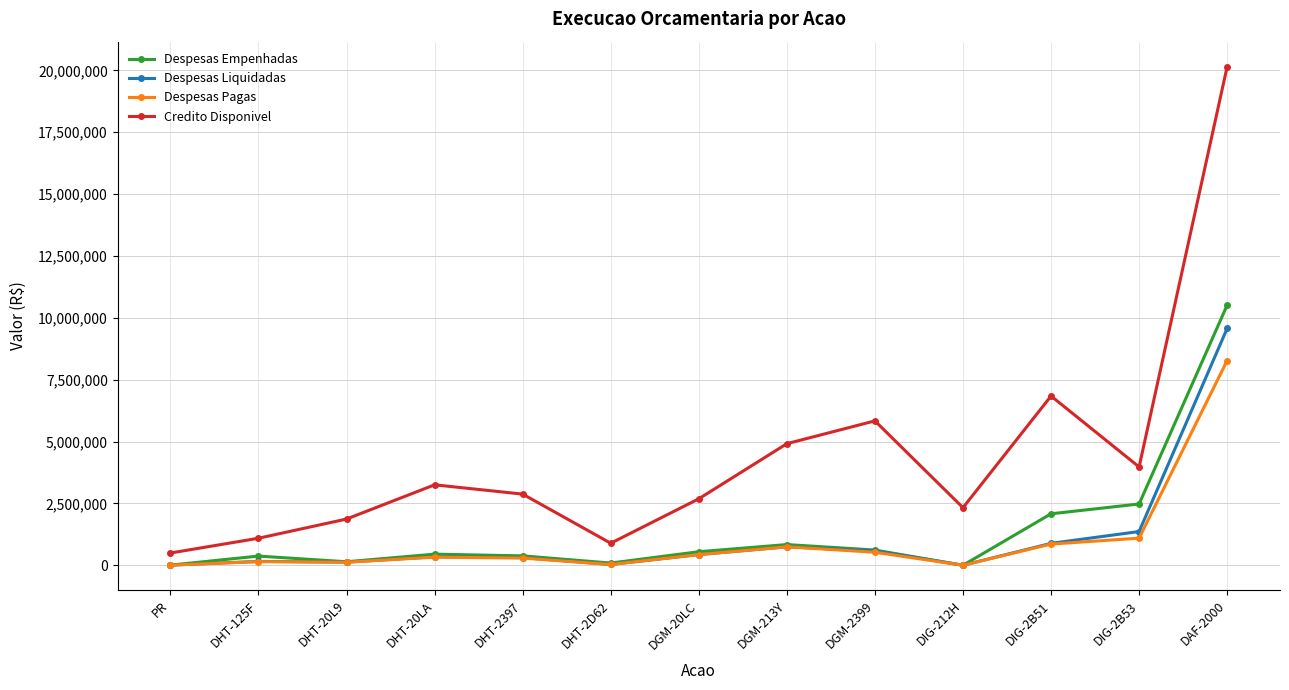

At which label does Credito Disponivel first exceed 2875478?

DHT-20LA